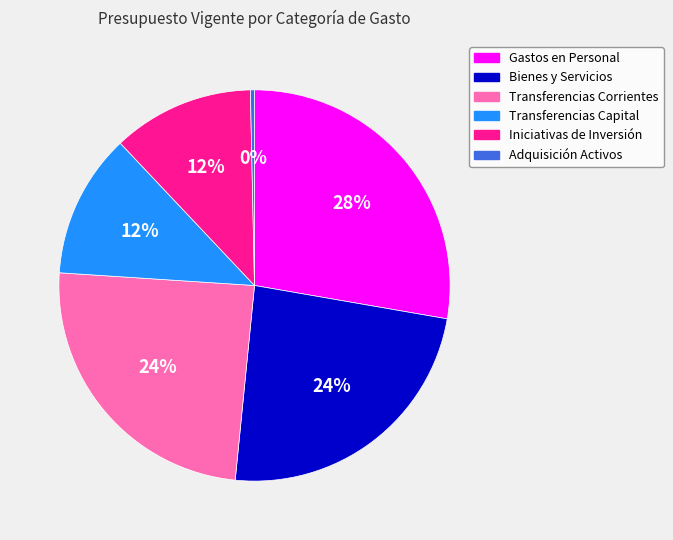

To the nearest percent, what is the average slice percentage?

17%